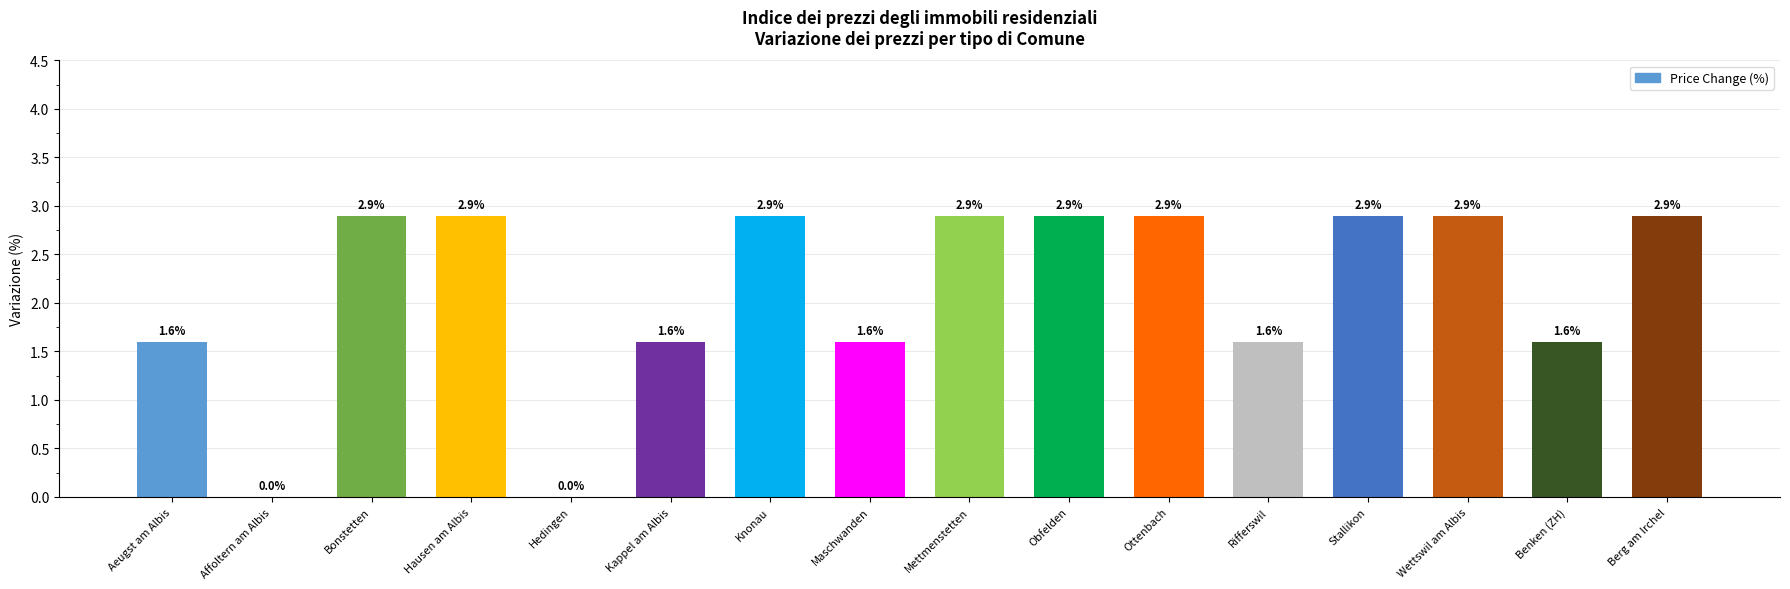

What is the sum of all values?

34.1